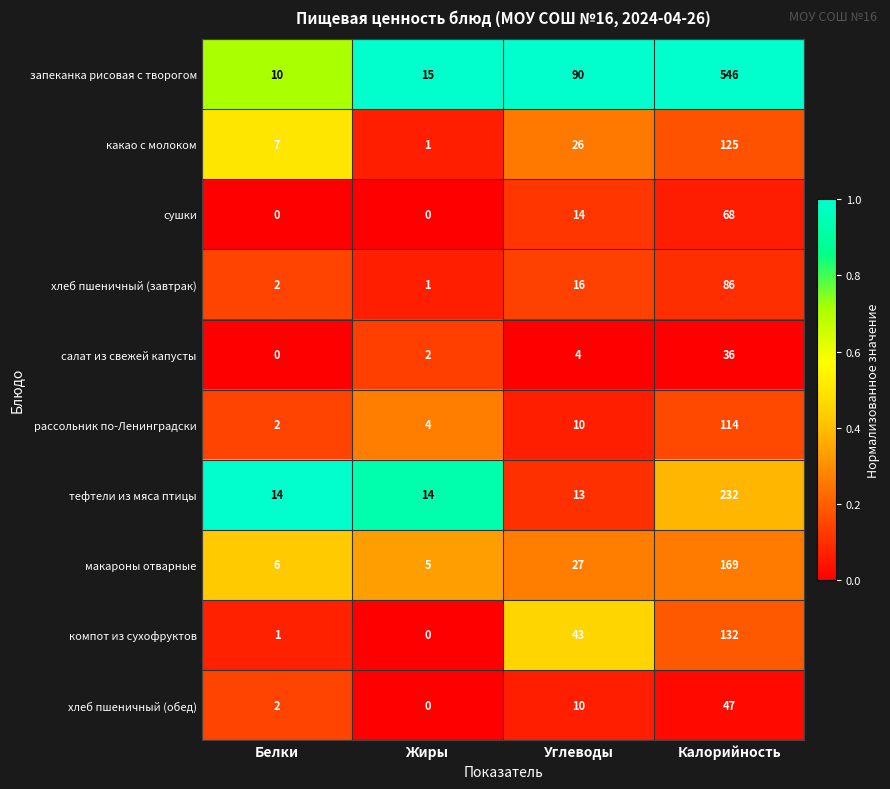

At which category is the sum across all series the highest?

Калорийность